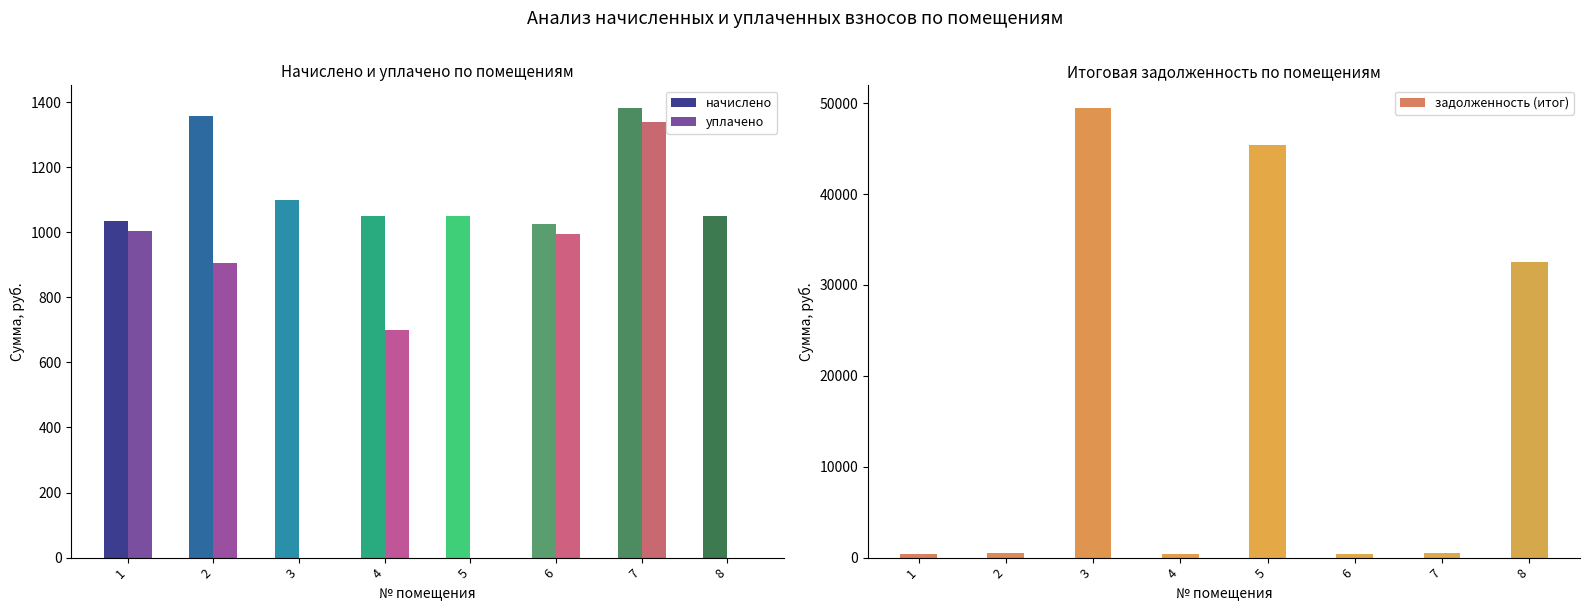

Read the начислено value at 1.

1034.9